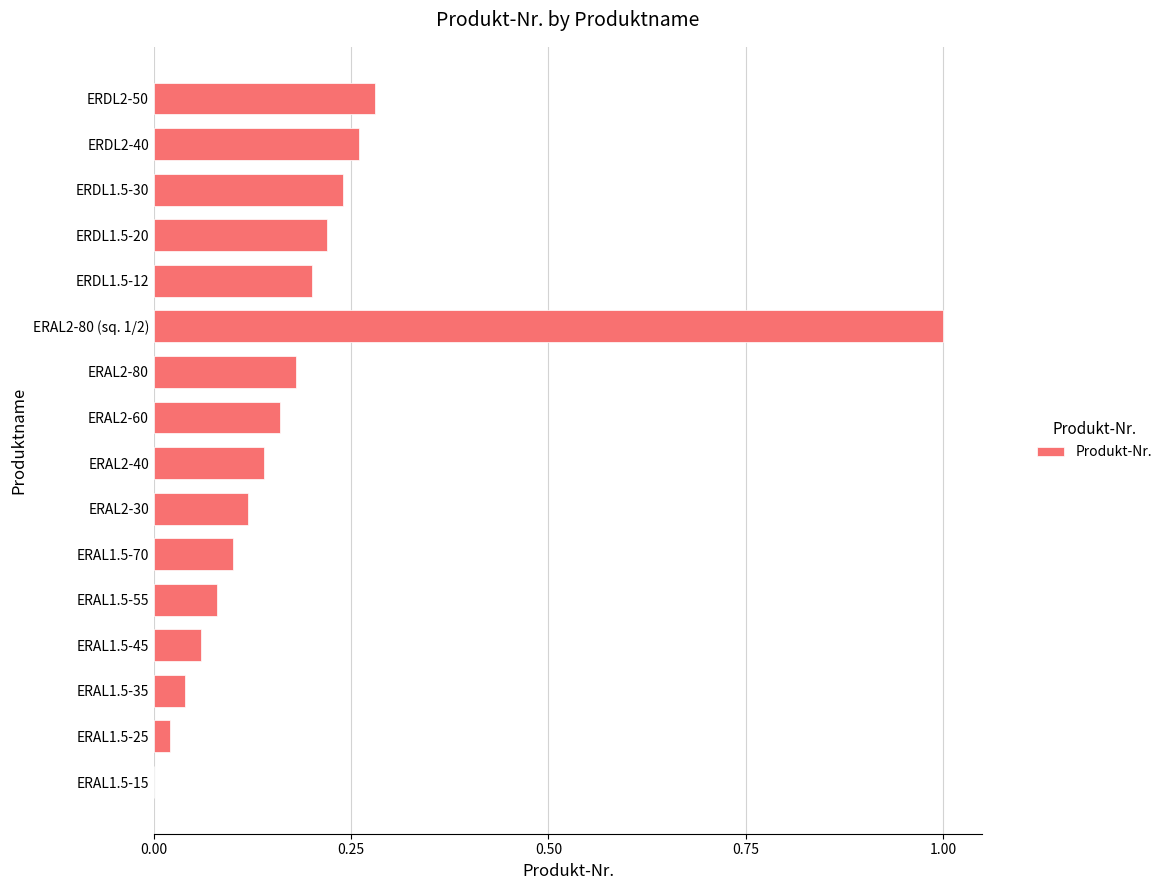

Between ERAL1.5-55 and ERDL2-50, which is larger?

ERDL2-50